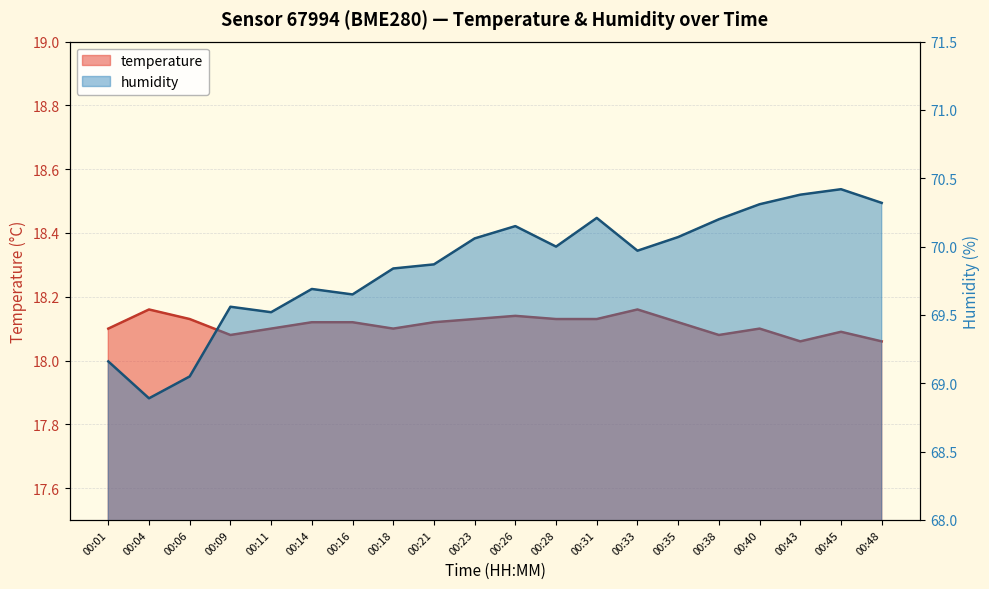

What are all the series names shown in the legend?

temperature, humidity